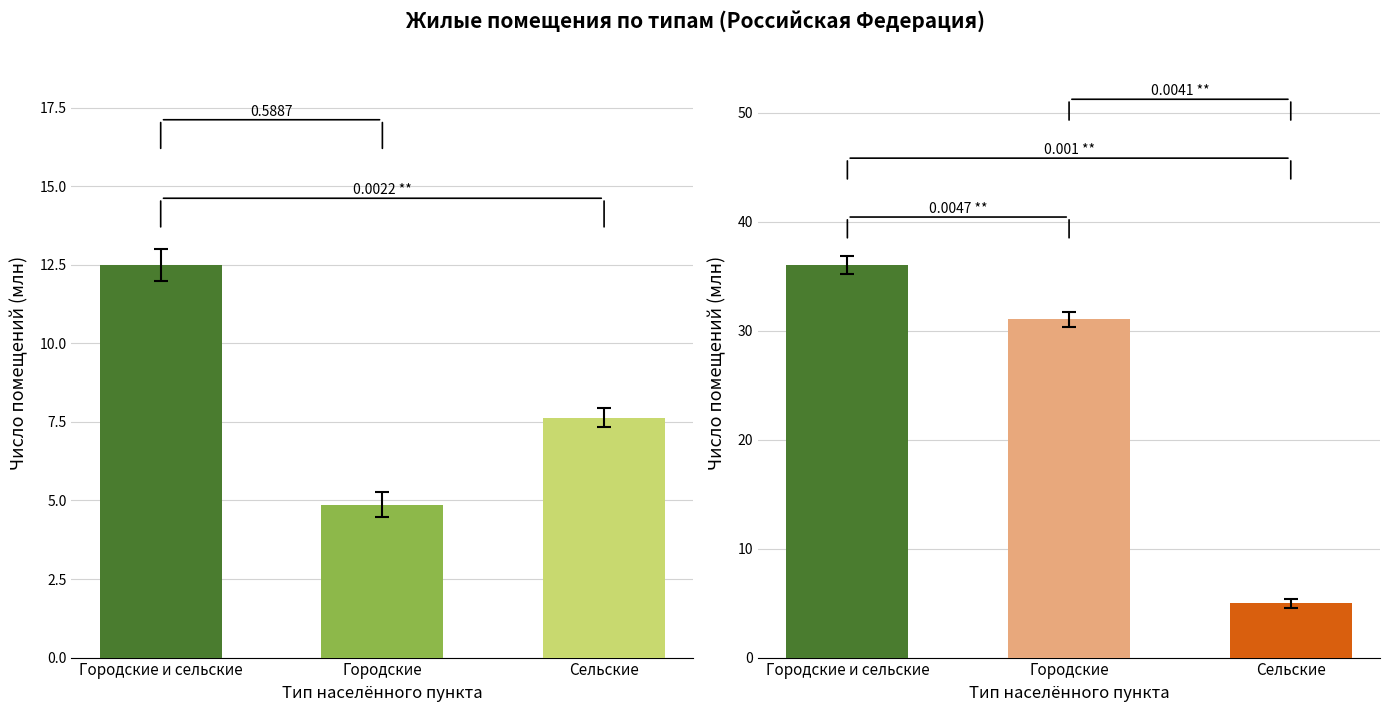

What is the total value across all series at Городские и сельские?

48.5